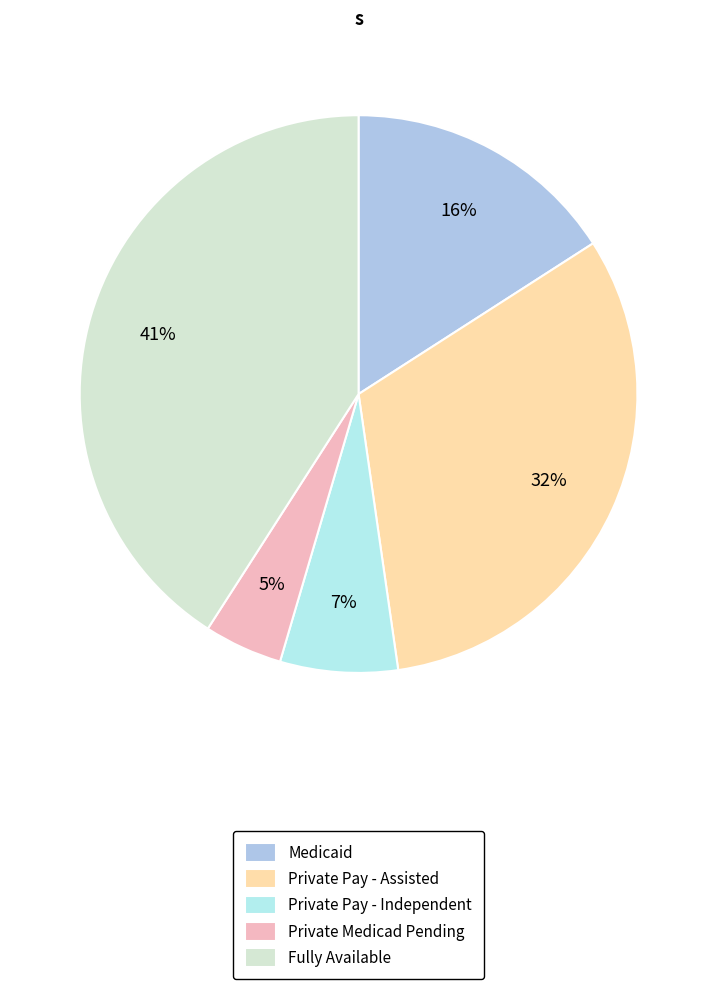

To the nearest percent, what is the difference between the Private Pay - Independent and Fully Available slice percentages?

34%